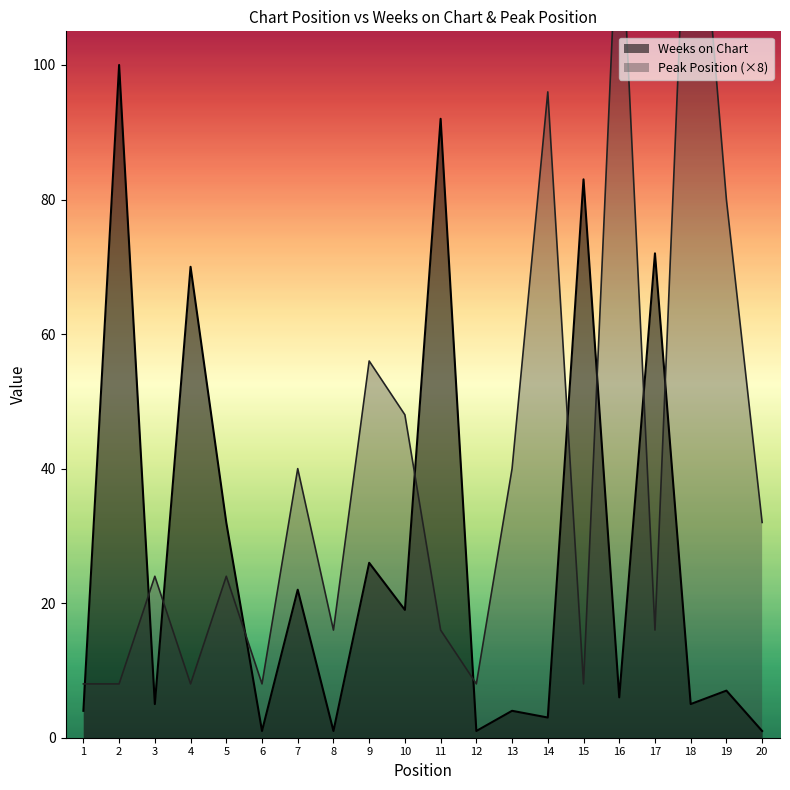

At which category does Weeks on Chart reach its first local valley?

3